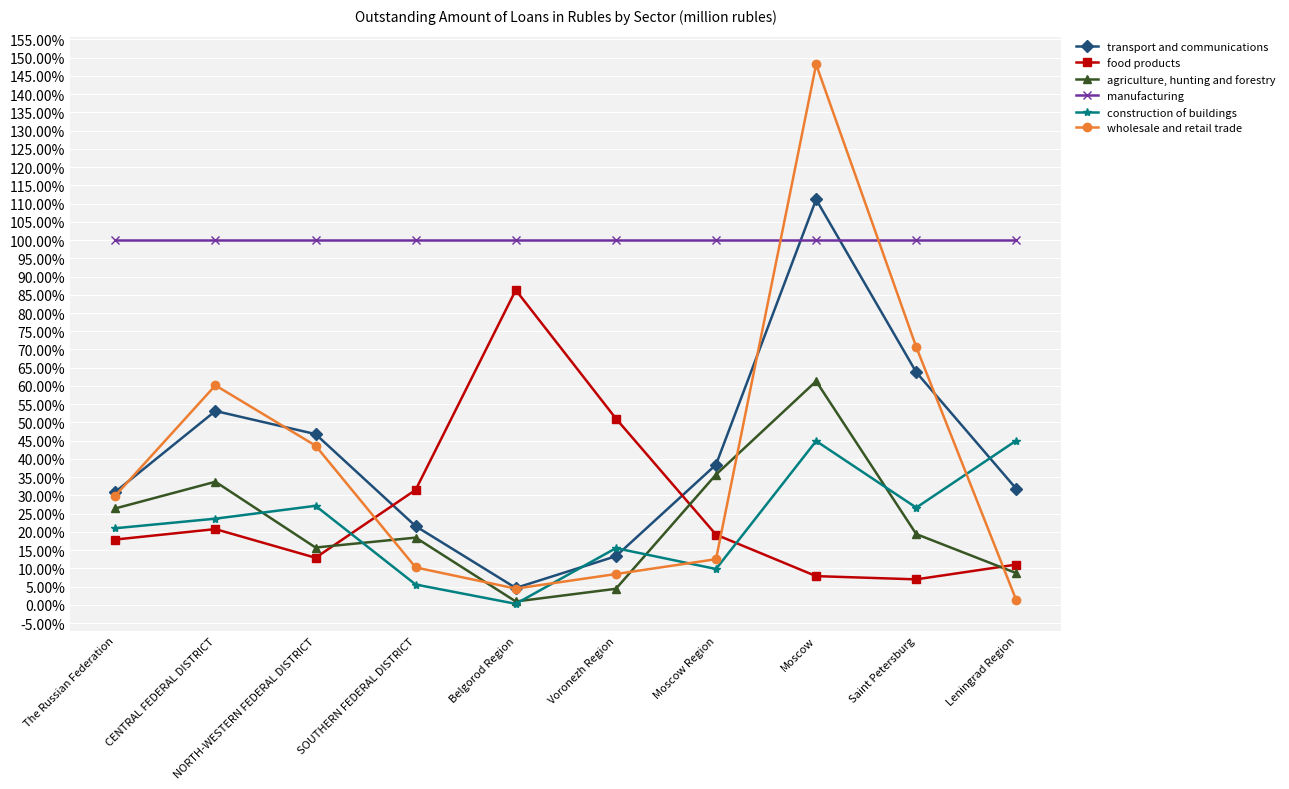

What is the label of the 3rd point from the left?

NORTH-WESTERN FEDERAL DISTRICT